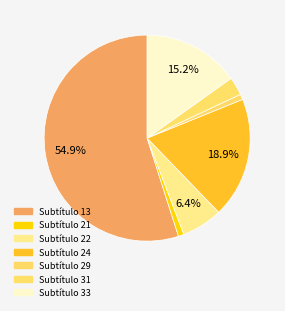

Count the number of slices in the pie.

7